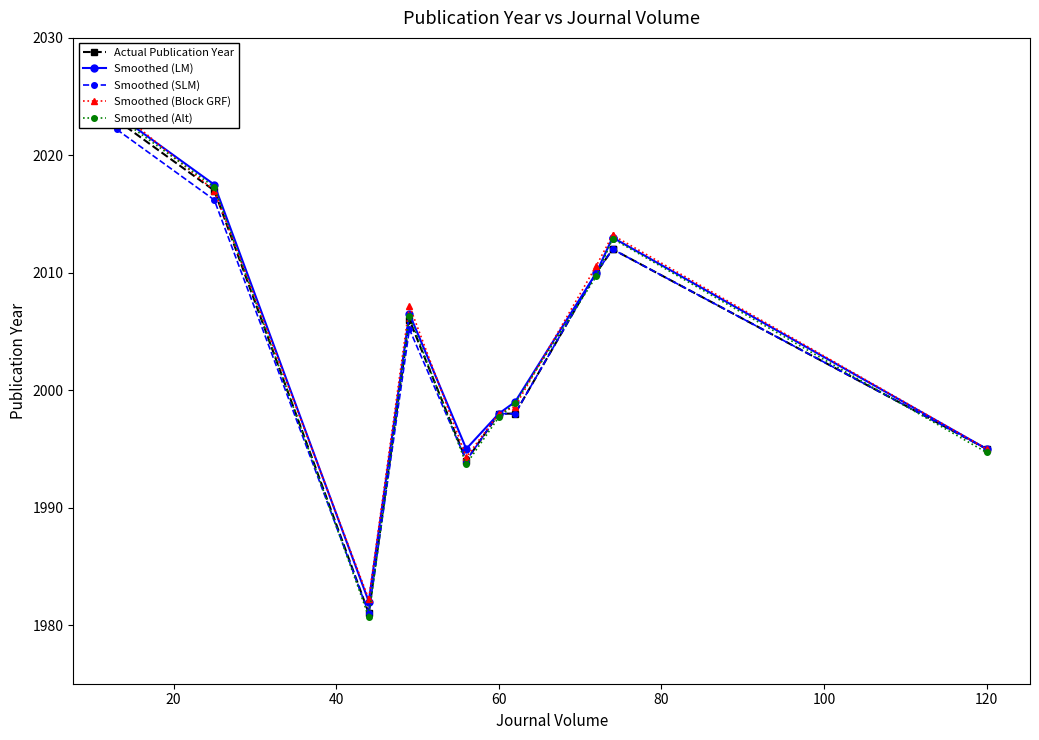

Rank the series by their maximum value, from lowest to highest.

Smoothed (SLM), Actual Publication Year, Smoothed (Alt), Smoothed (LM), Smoothed (Block GRF)